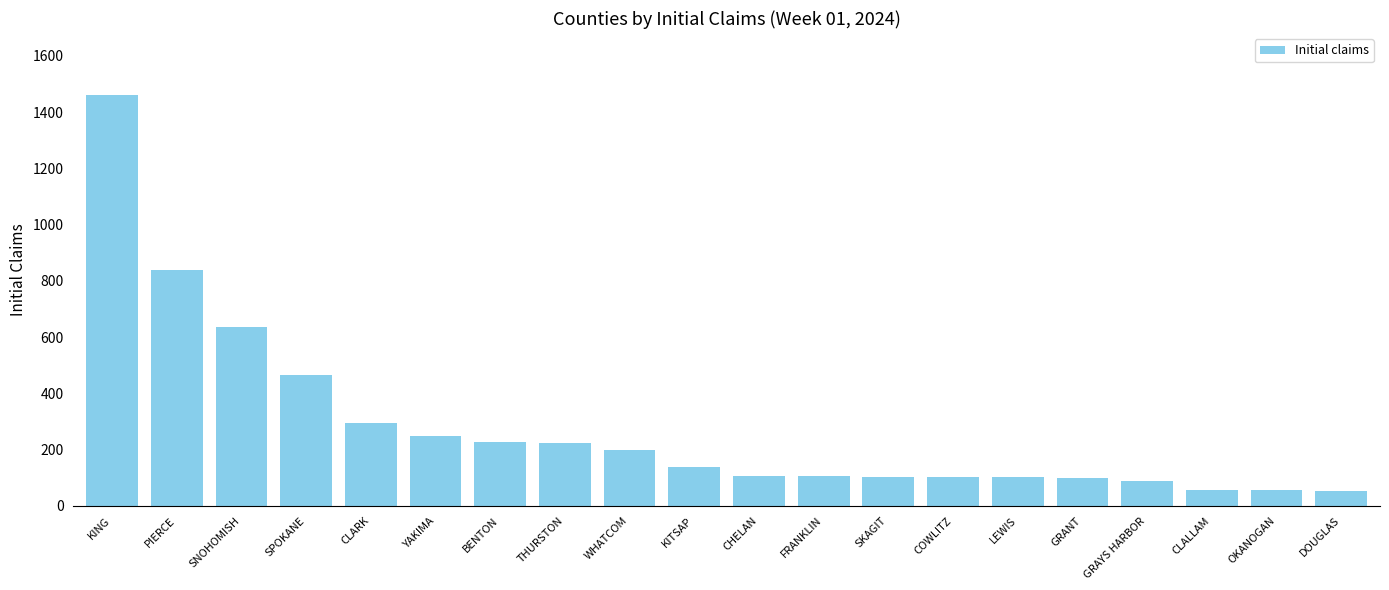

Does the chart contain stacked bars?

No